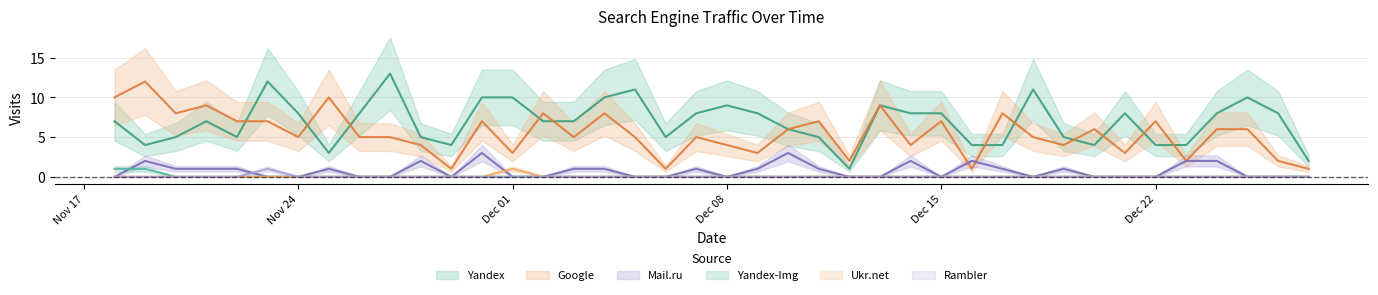

What is the difference between the maximum and minimum values in the Mail.ru series?

3